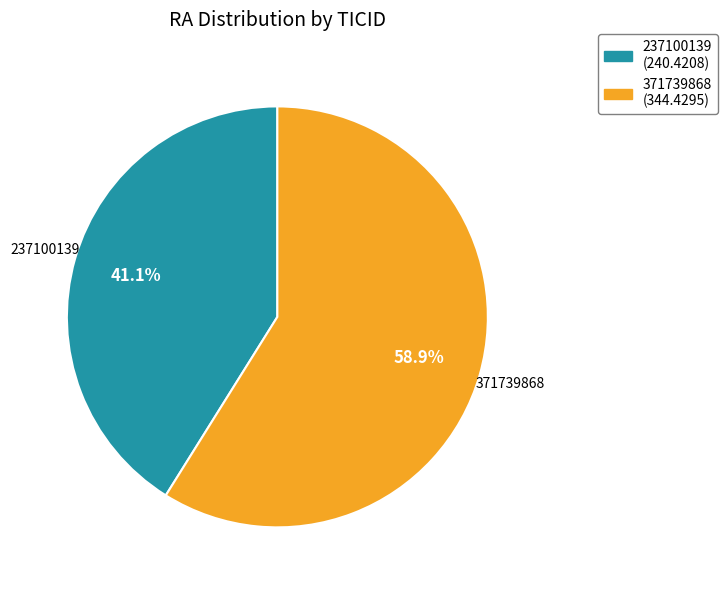

Is the sum of 237100139 and 371739868 greater than half?

Yes